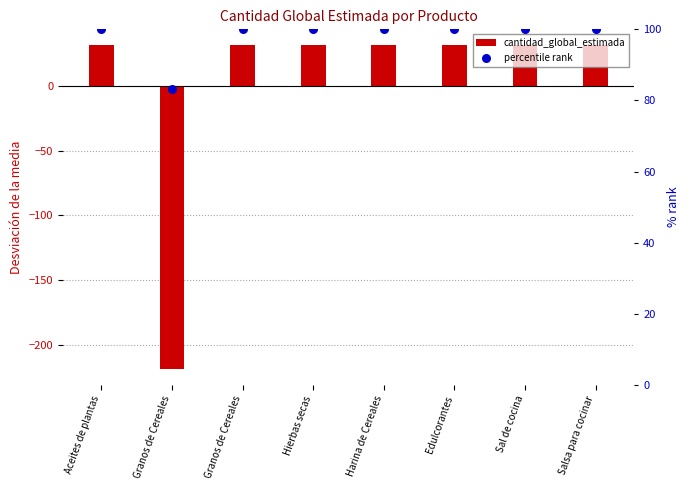

At which category is the sum across all series the highest?

Aceites de plantas